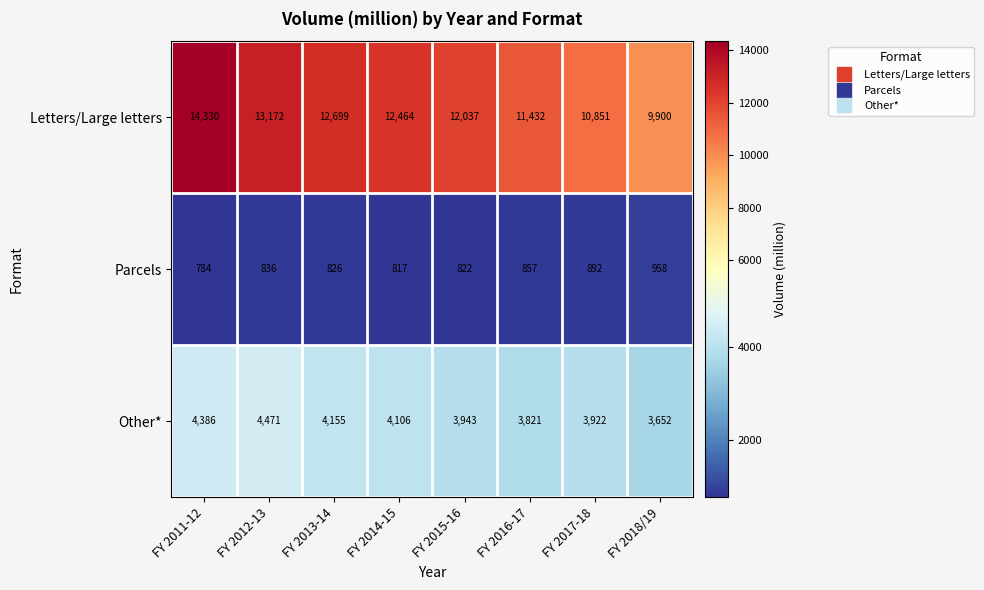

Reading left to right, transcribe all the data shown in this chart.

Letters/Large letters: FY 2011-12=14330	FY 2012-13=13172	FY 2013-14=12699	FY 2014-15=12464	FY 2015-16=12037	FY 2016-17=11432	FY 2017-18=10851	FY 2018/19=9900
Parcels: FY 2011-12=784	FY 2012-13=836	FY 2013-14=826	FY 2014-15=817	FY 2015-16=822	FY 2016-17=857	FY 2017-18=892	FY 2018/19=958
Other*: FY 2011-12=4386	FY 2012-13=4471	FY 2013-14=4155	FY 2014-15=4106	FY 2015-16=3943	FY 2016-17=3821	FY 2017-18=3922	FY 2018/19=3652